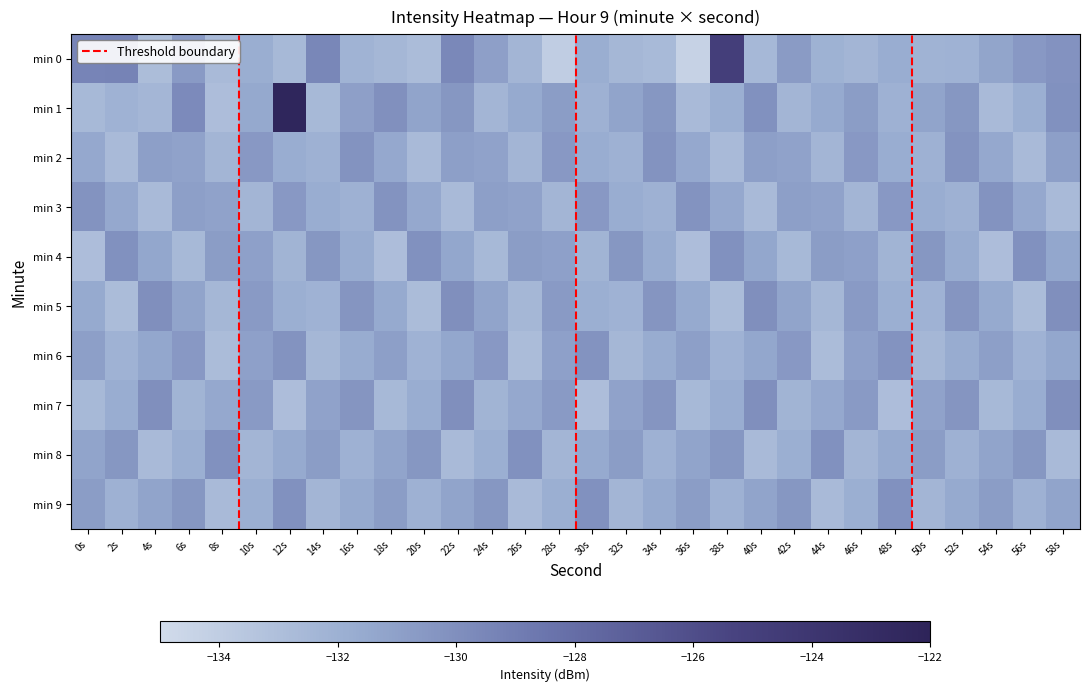

Which has a higher value, 12s or 18s?

18s